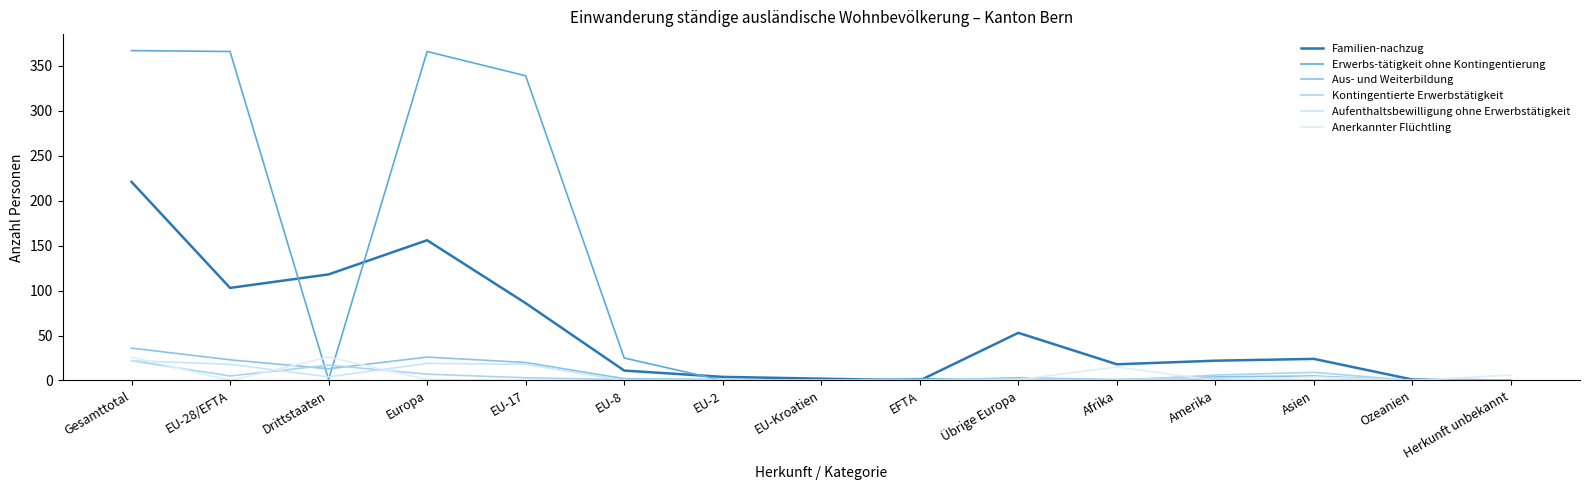

What position from the left is EU-Kroatien?

8